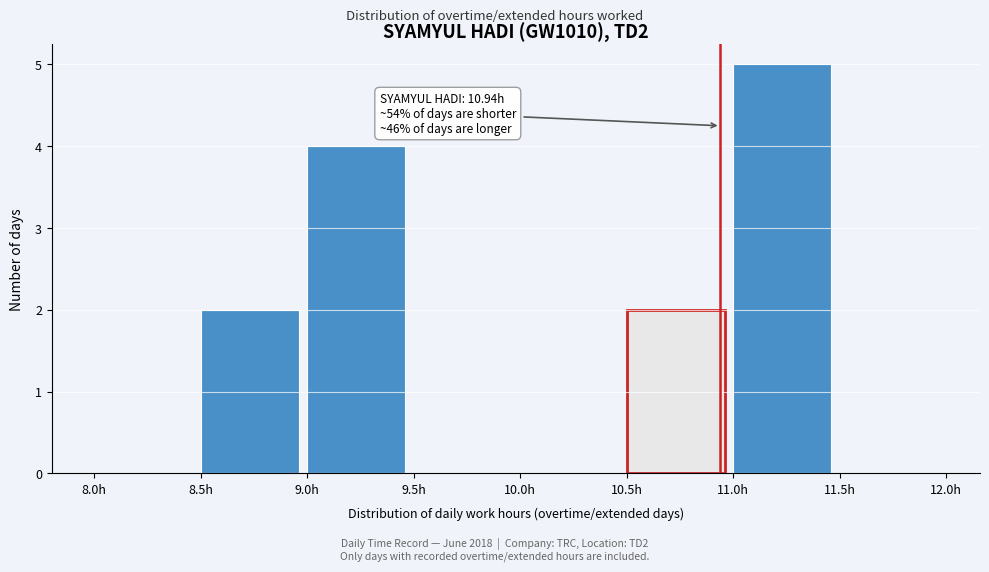

Over which range of the x-axis is the bar tallest?

11.0 to 11.5